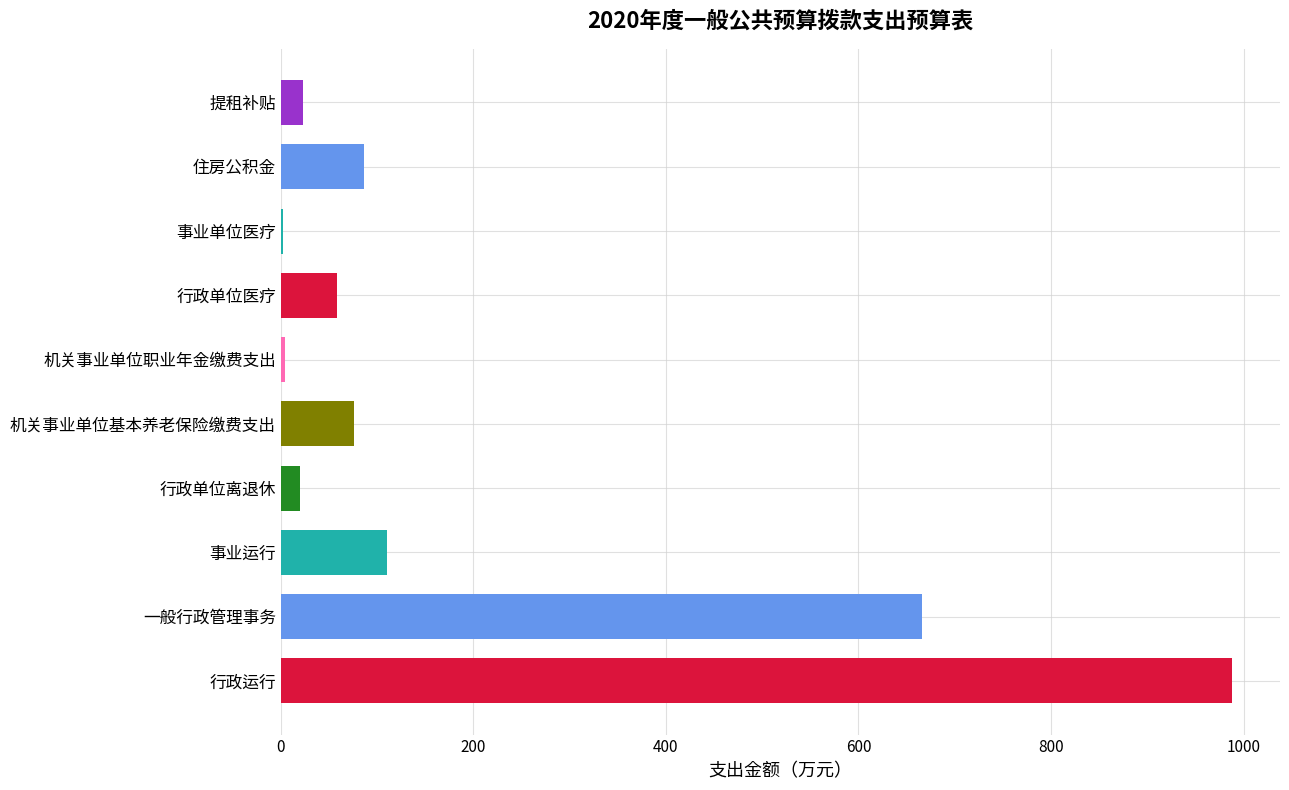

The value at 住房公积金 is 86.0. True or false?

True